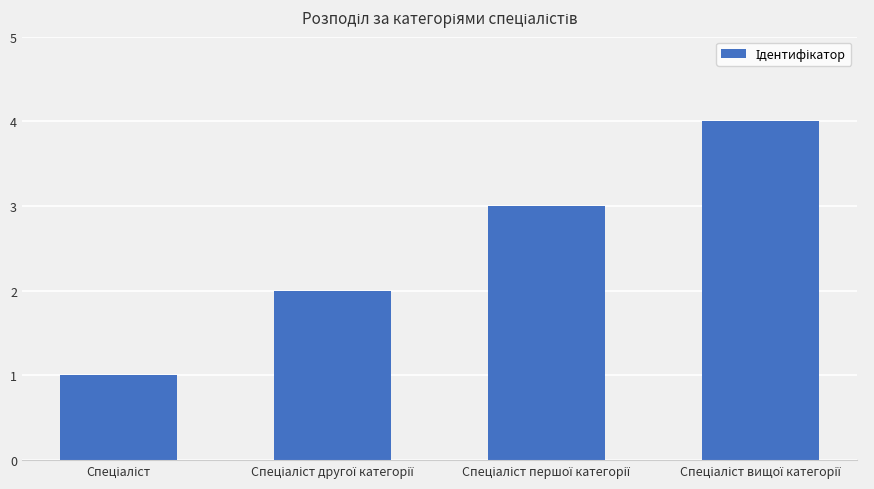

How many bars are there in total?

4